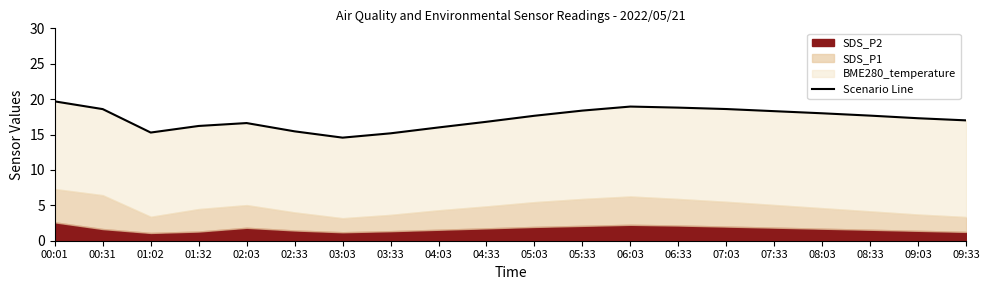

How many interior local peaks (higher than both neighbors) does the data have?

2